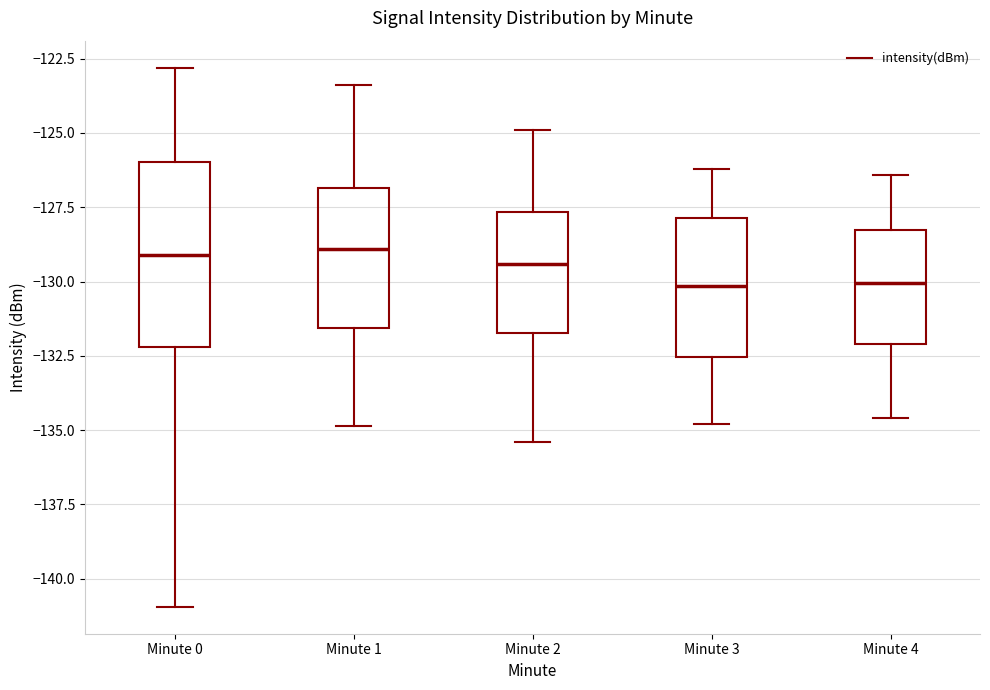

Comparing the boxes themselves (not the whiskers), which one is the tallest?

Minute 0